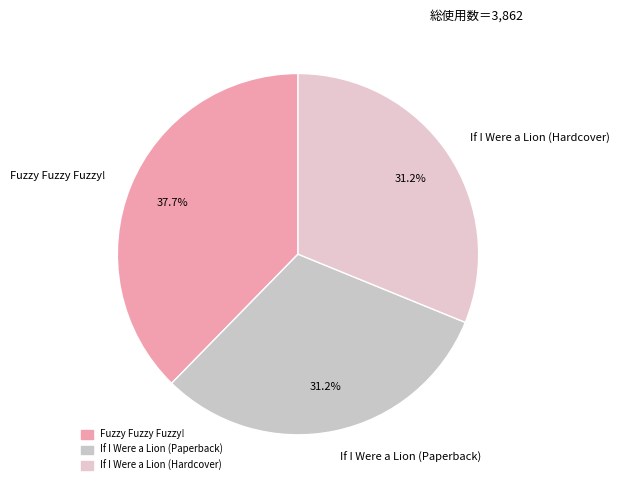

To the nearest percent, what is the combined percentage of Fuzzy Fuzzy Fuzzy! and If I Were a Lion (Paperback)?

69%